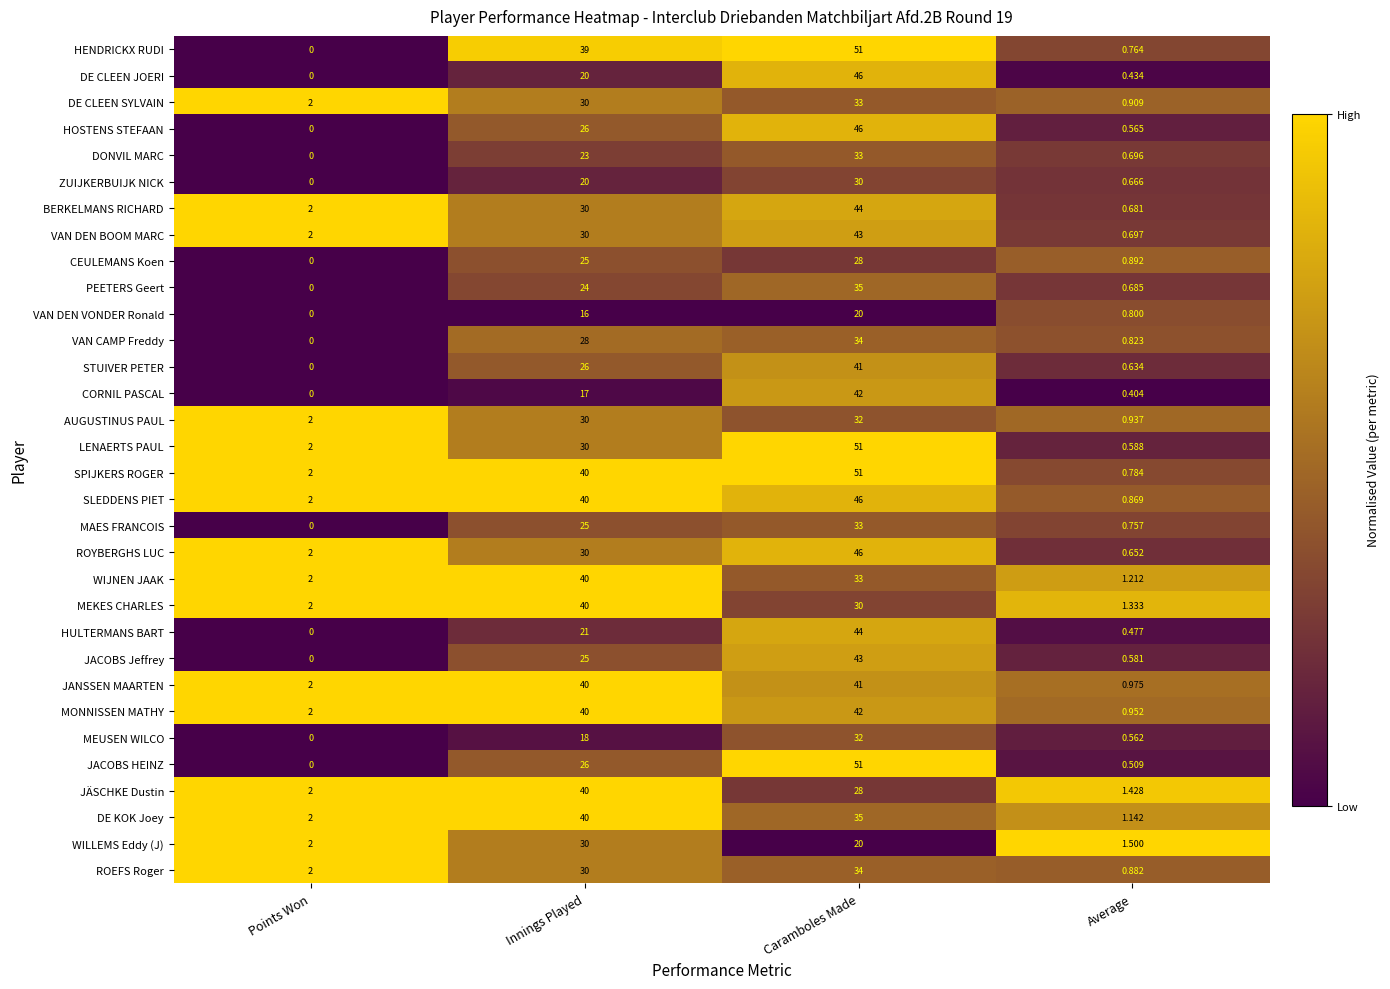

Which series changed the most between Innings Played and Average?

SPIJKERS ROGER